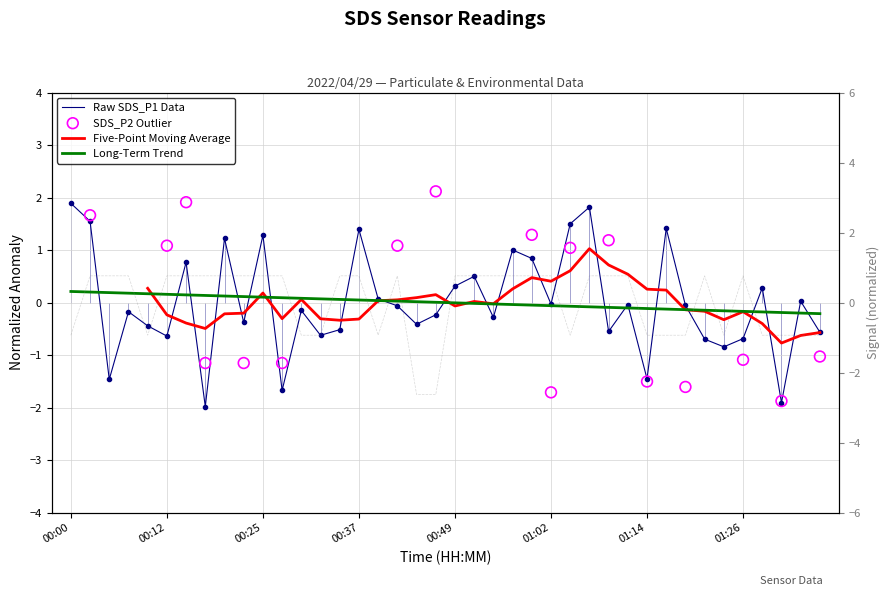

At how many categories does at least one series exceed 0?

30